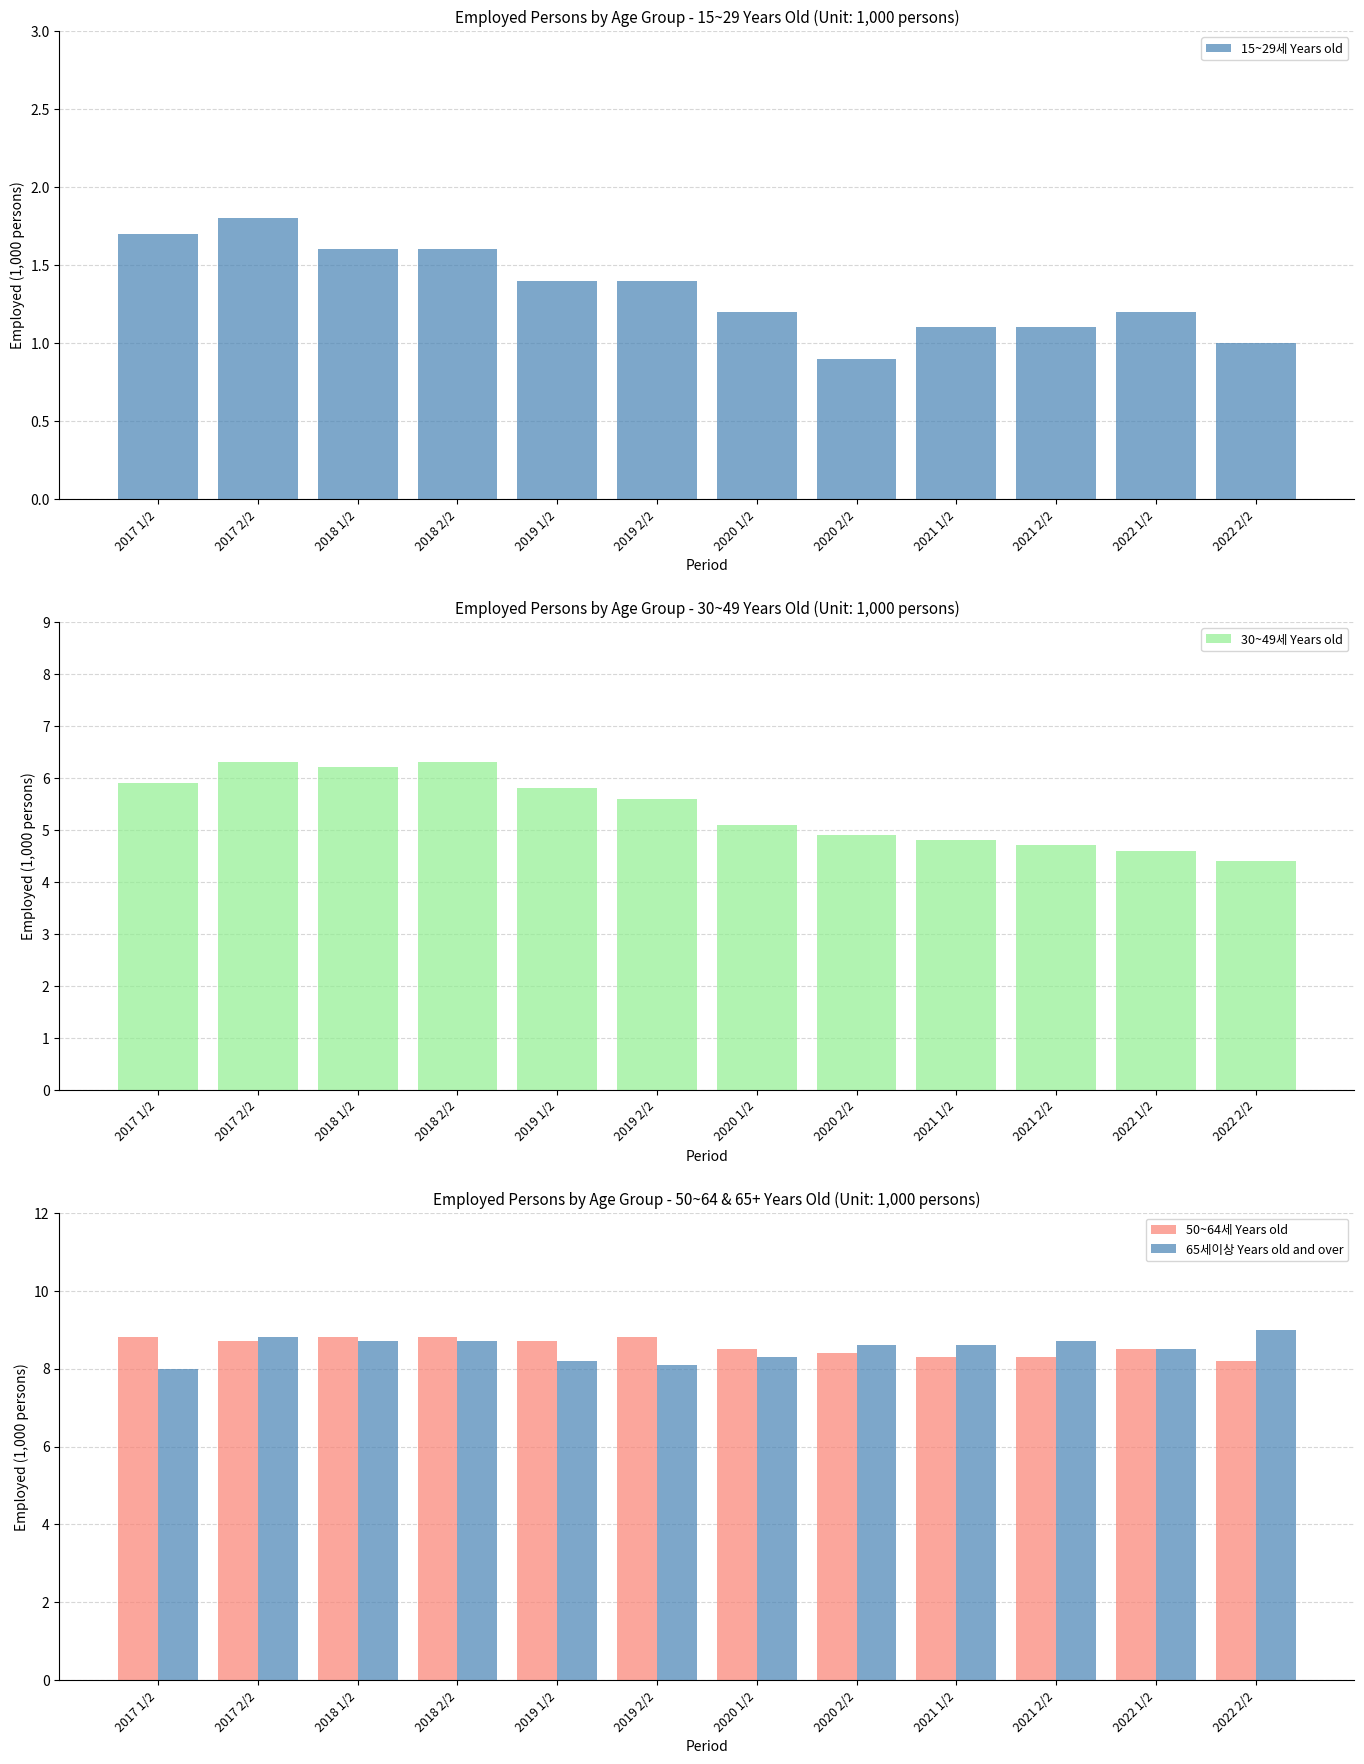

At which label is 50~64세 Years old closest to 8?

2022 2/2